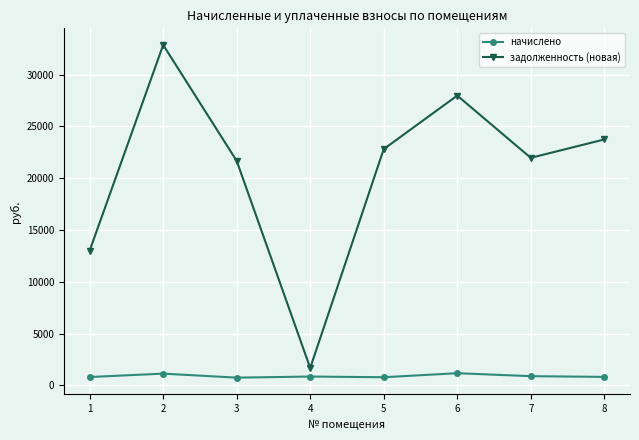

Is the value of начислено at 7 greater than the value of задолженность (новая) at 2?

No